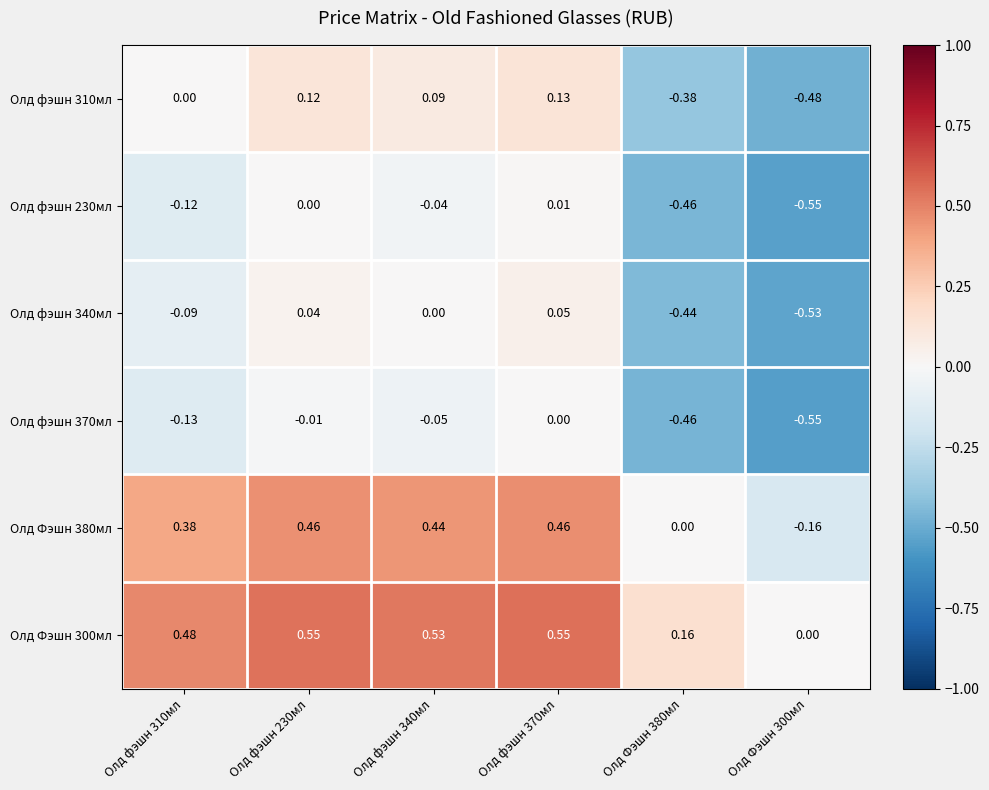

Is the value of Олд фэшн 370мл at Олд фэшн 310мл greater than the value of Олд фэшн 310мл at Олд Фэшн 380мл?

Yes